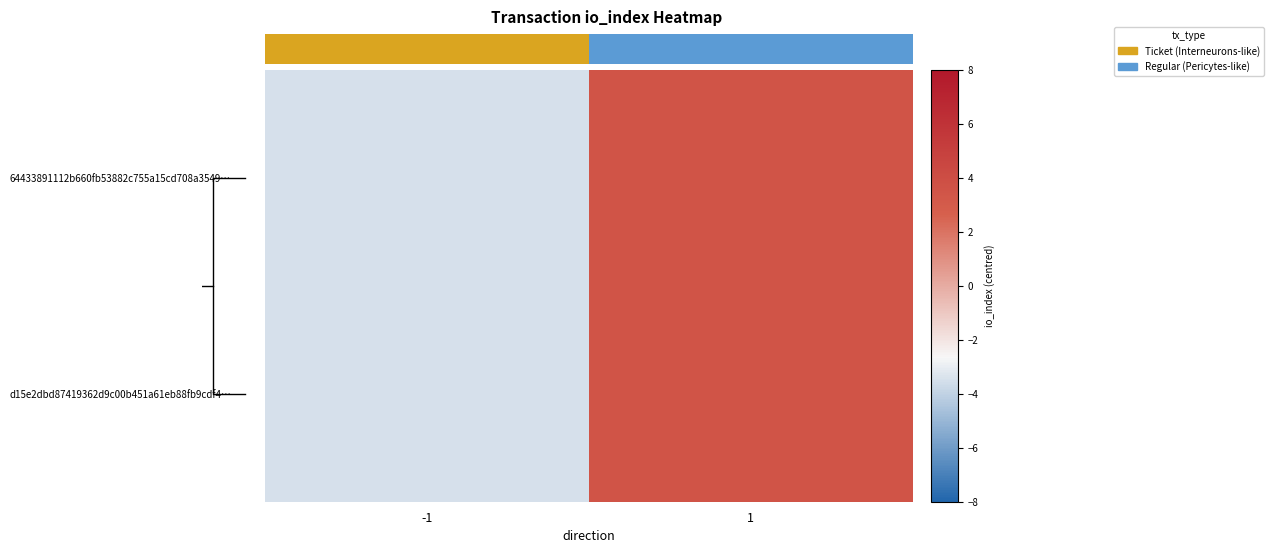

The value of d15e2dbd87419362d9c00b451a61eb88fb9cdf4… at 1 is 5.1. True or false?

False